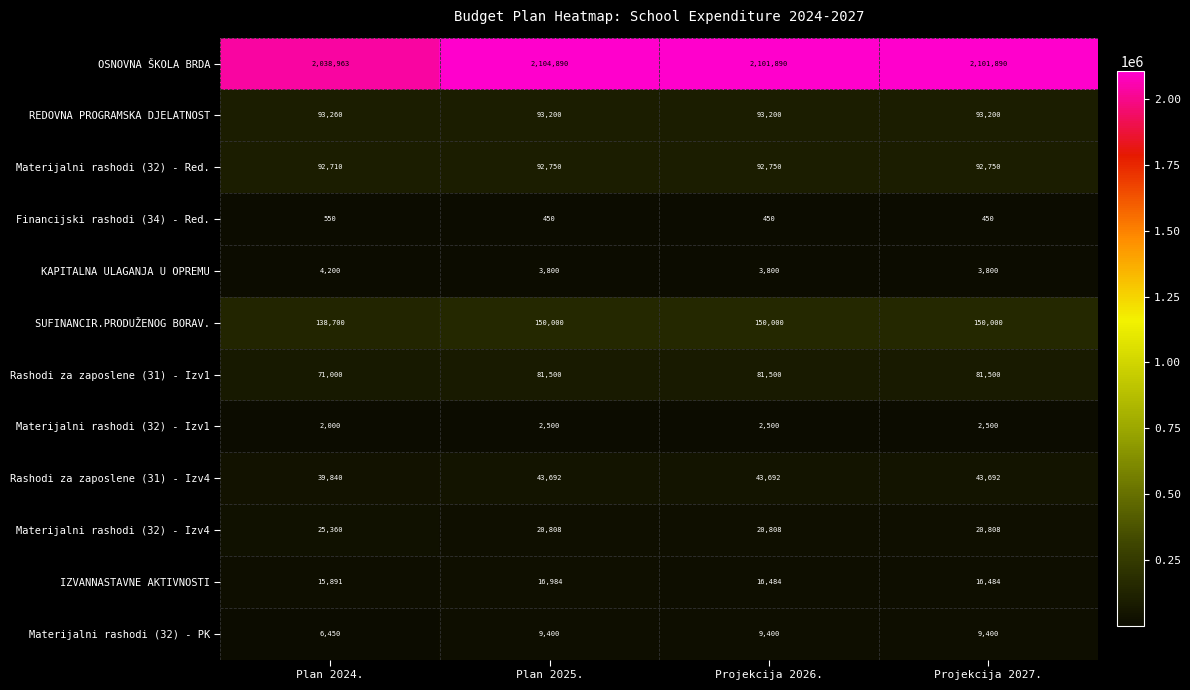

True or false: KAPITALNA ULAGANJA U OPREMU has a value of 2071 at Plan 2024..

False